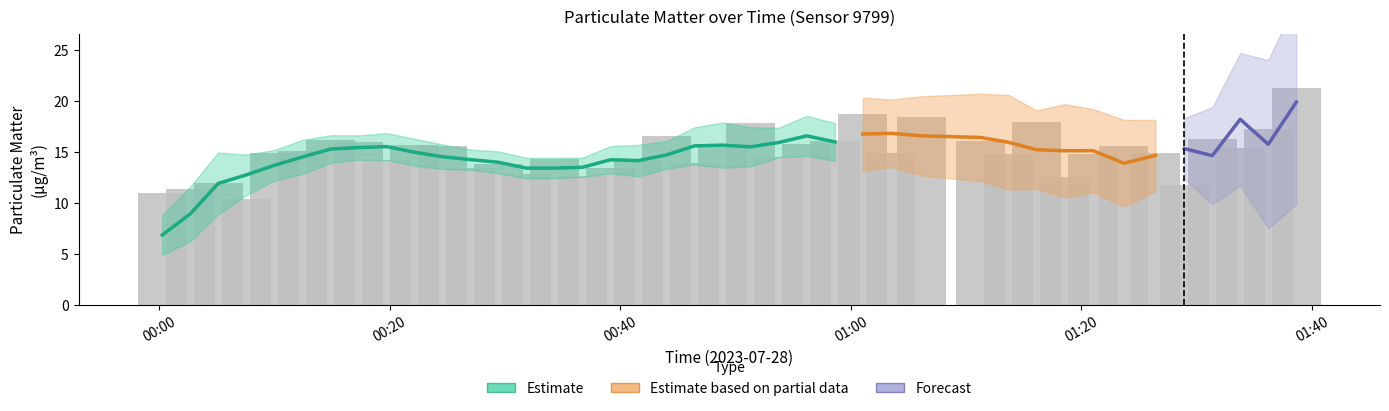

What is the value of the 26th bar from the left?

18.7